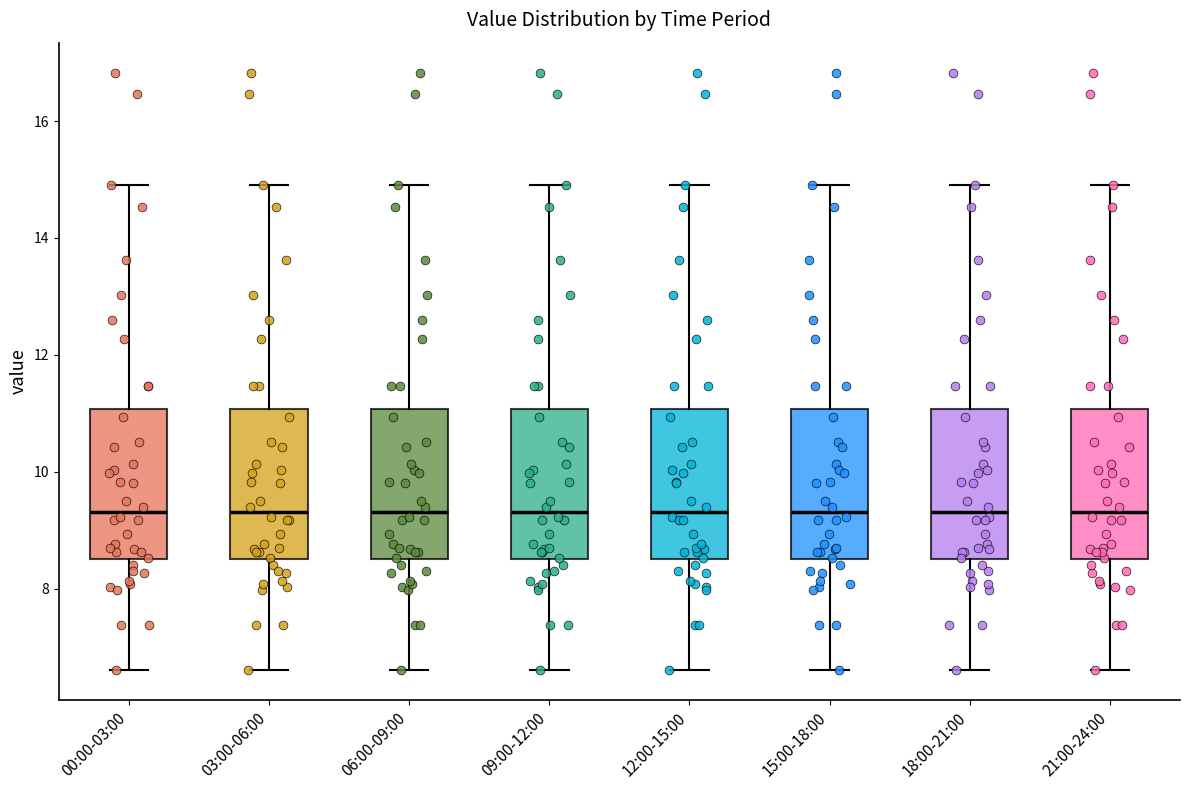

Reading left to right, transcribe this box plot: for each box, give where its median line is, the range the box spans, and where its two whiskers end, as read against the y-axis. The values are not printed on the chart, so give them approximately, as read against the axis.

00:00-03:00: median 9.4, box 8.4 to 11.0, whiskers 6.6 to 15.0
03:00-06:00: median 9.4, box 8.4 to 11.0, whiskers 6.6 to 15.0
06:00-09:00: median 9.4, box 8.4 to 11.0, whiskers 6.6 to 15.0
09:00-12:00: median 9.4, box 8.4 to 11.0, whiskers 6.6 to 15.0
12:00-15:00: median 9.4, box 8.4 to 11.0, whiskers 6.6 to 15.0
15:00-18:00: median 9.4, box 8.4 to 11.0, whiskers 6.6 to 15.0
18:00-21:00: median 9.4, box 8.4 to 11.0, whiskers 6.6 to 15.0
21:00-24:00: median 9.4, box 8.4 to 11.0, whiskers 6.6 to 15.0